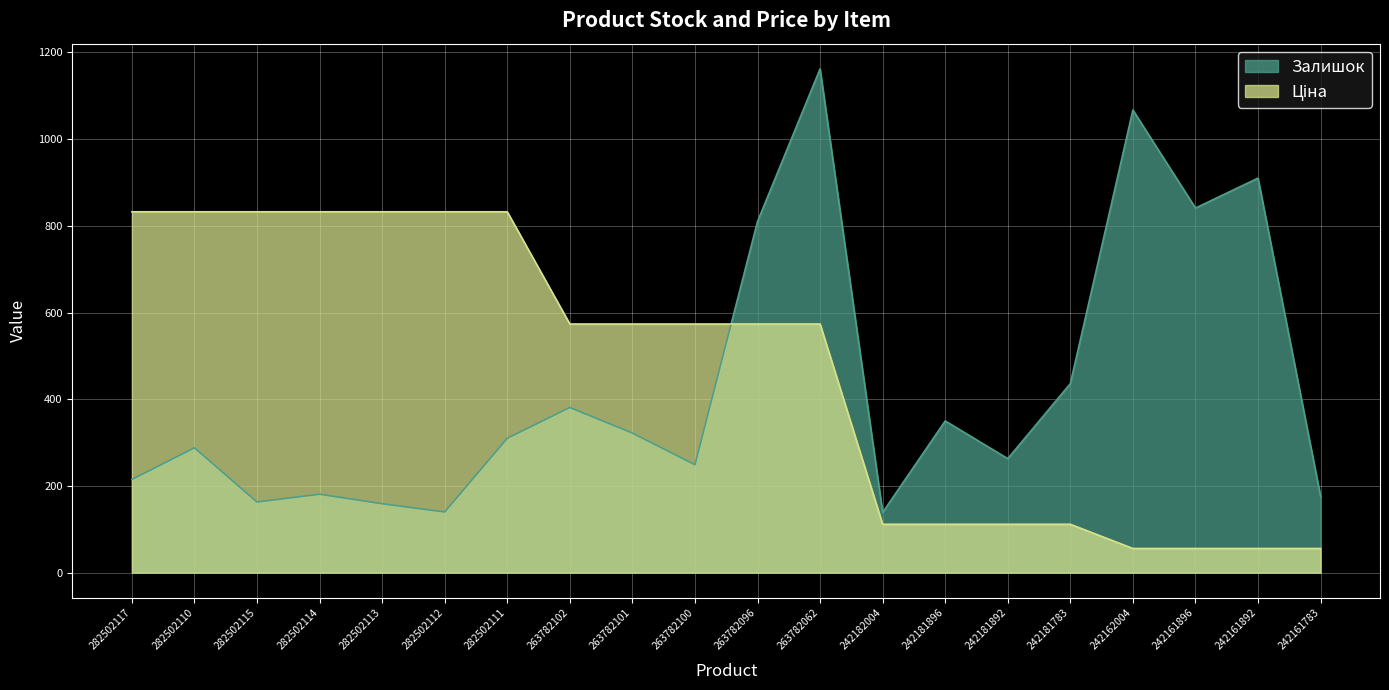

What is the spread (max minus min) of values at 282502115?

669.4